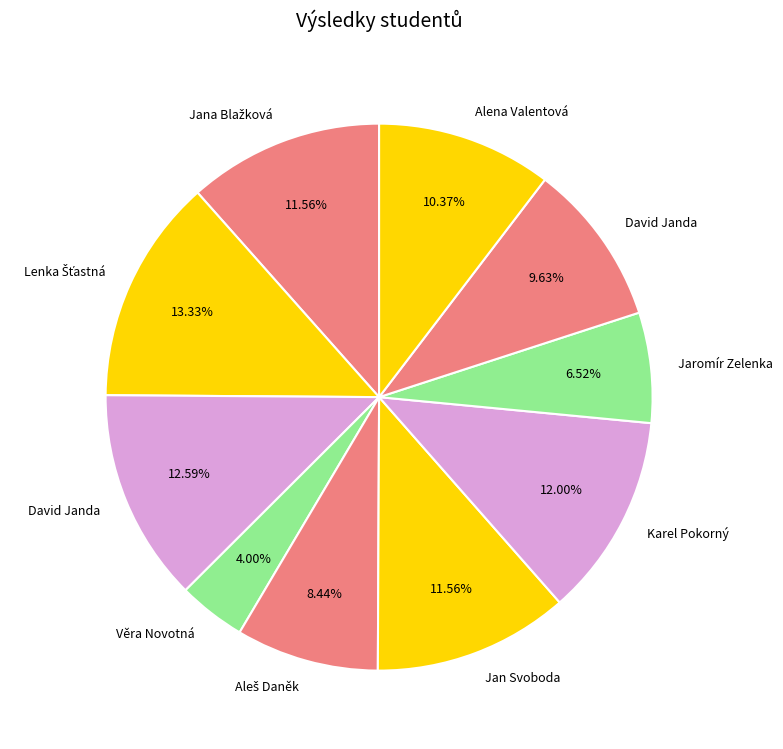

Does any single category account for the majority?

No